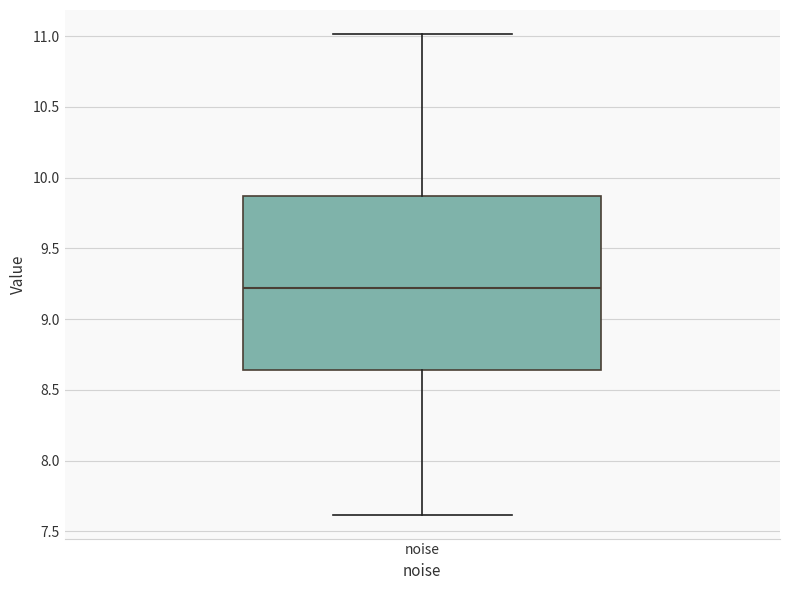

Where is the lower edge of the box for noise on the y-axis? The values are not printed on the chart, so give them approximately, as read against the axis.

8.65